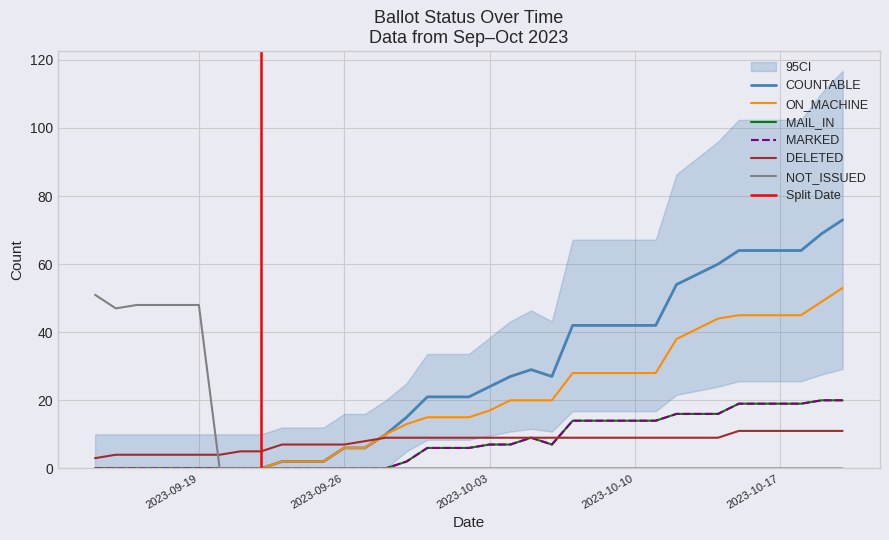

What value does the COUNTABLE series have at 03-Oct-2023, to the nearest 5?

25